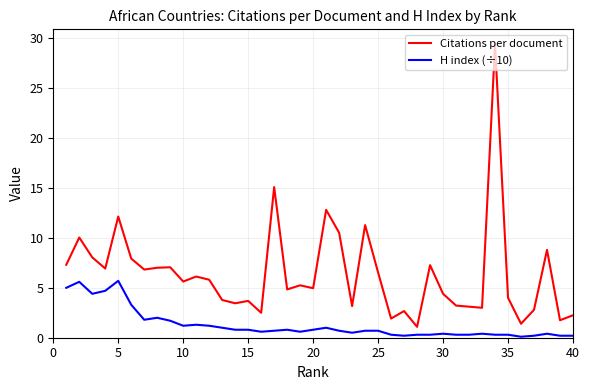

Rank the series by their maximum value, from highest to lowest.

Citations per document, H index (÷10)